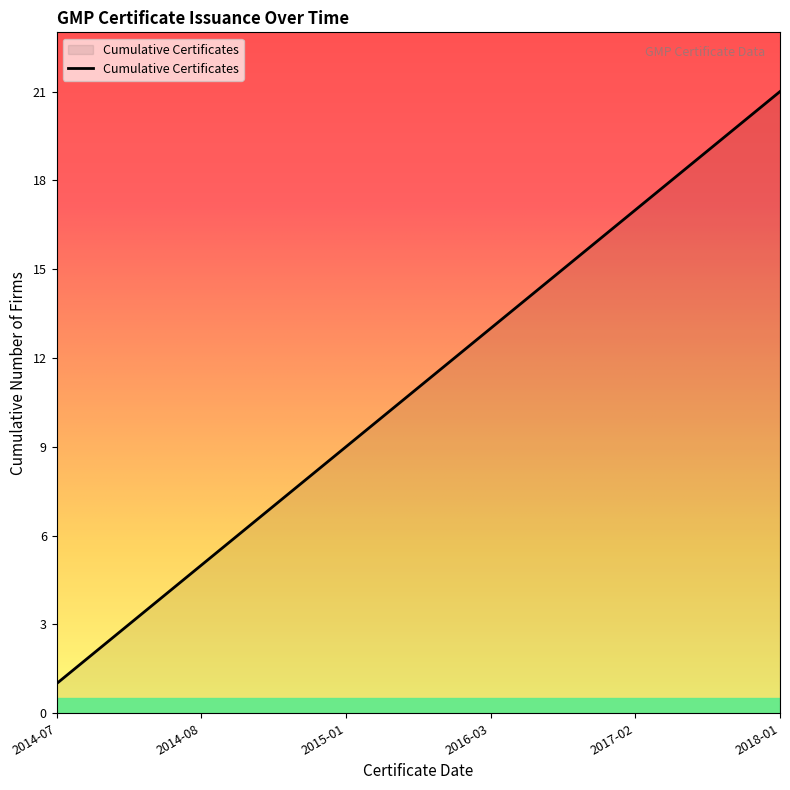

What is the greatest value displayed?

21